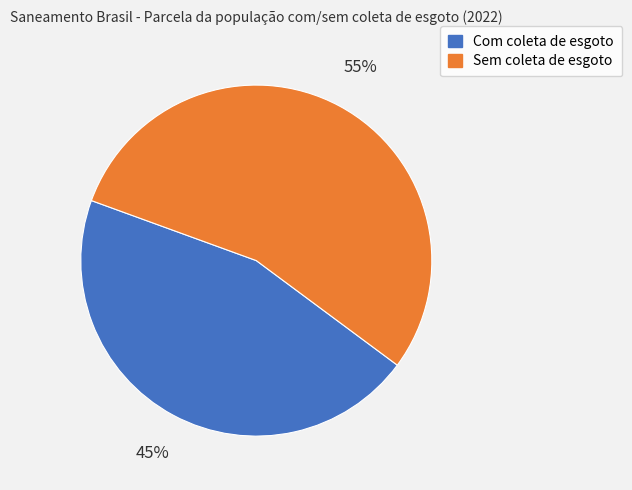

What percentage is the Com coleta de esgoto slice, to the nearest percent?

45%